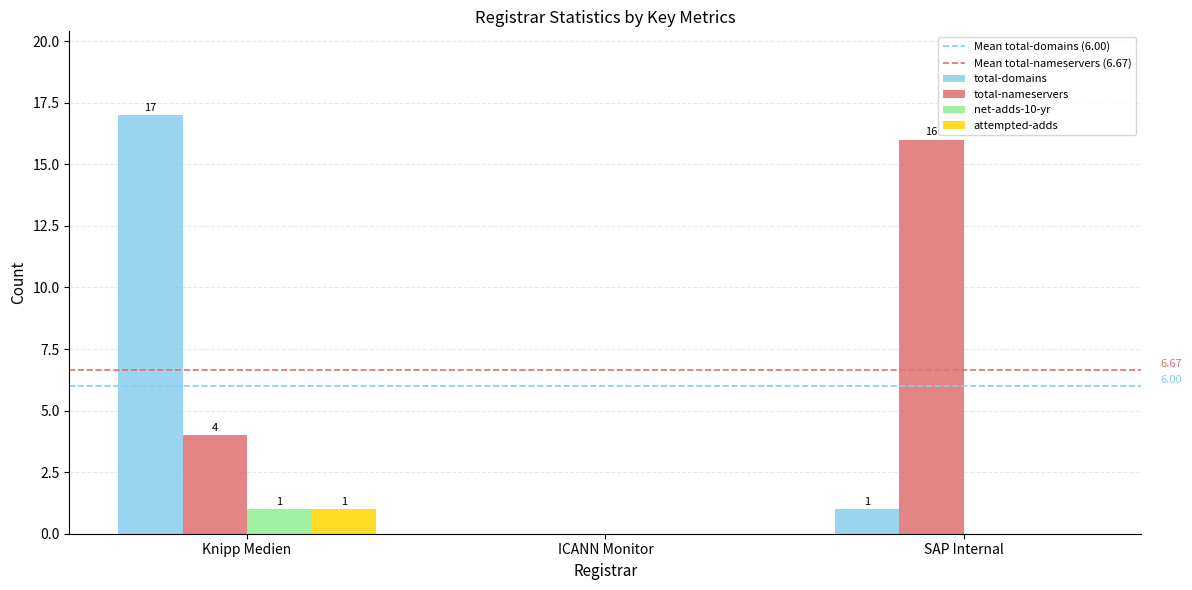

Where is total-nameservers nearest to the value 8?

Knipp Medien